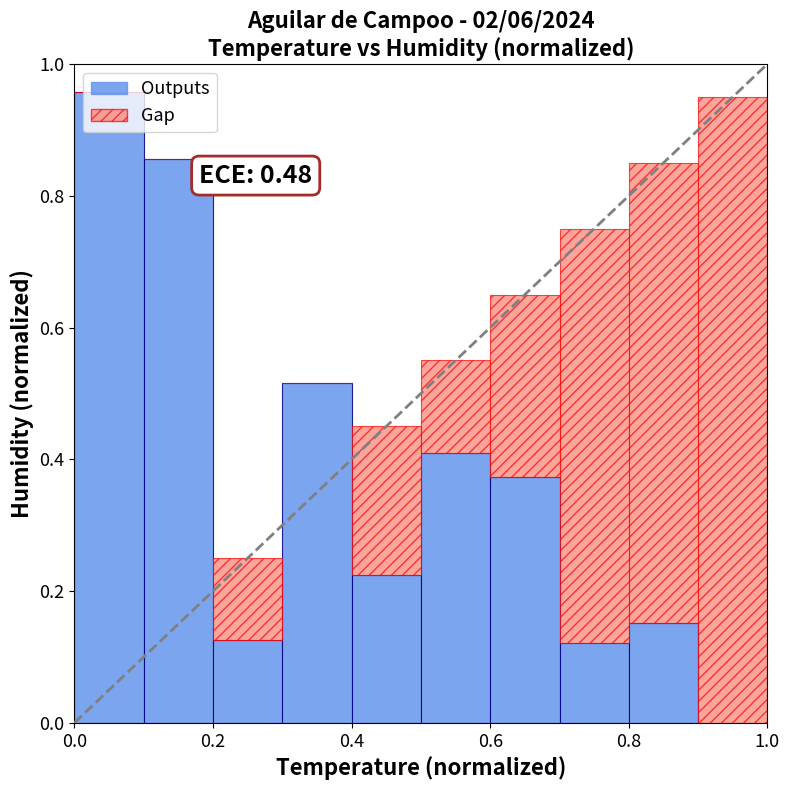

Rank the series by their maximum value, from lowest to highest.

Gap, Outputs